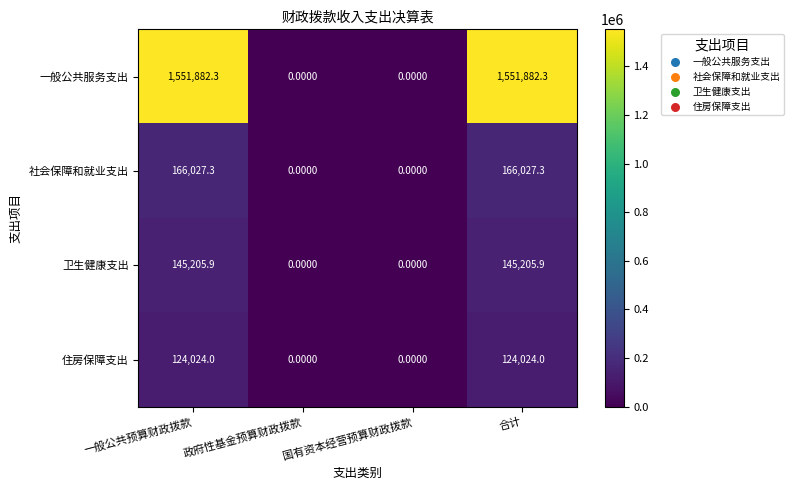

Which series changed the most between 一般公共预算财政拨款 and 国有资本经营预算财政拨款?

一般公共服务支出